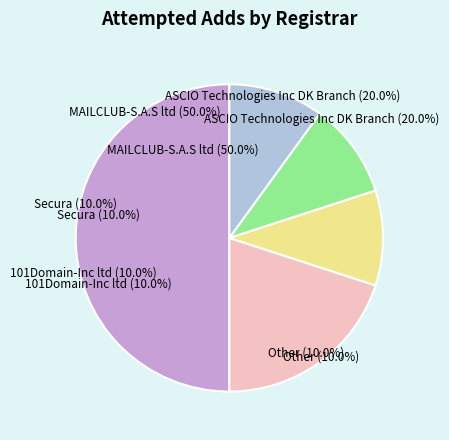

To the nearest percent, what portion does ASCIO Technologies Inc DK Branch represent?

20%